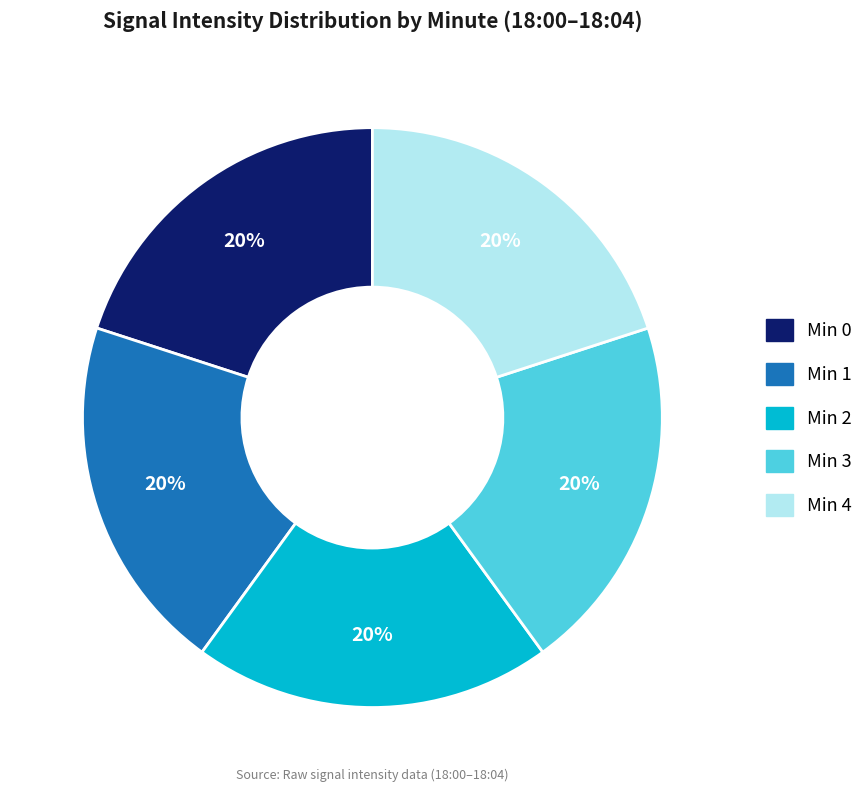

Does any single category account for the majority?

No